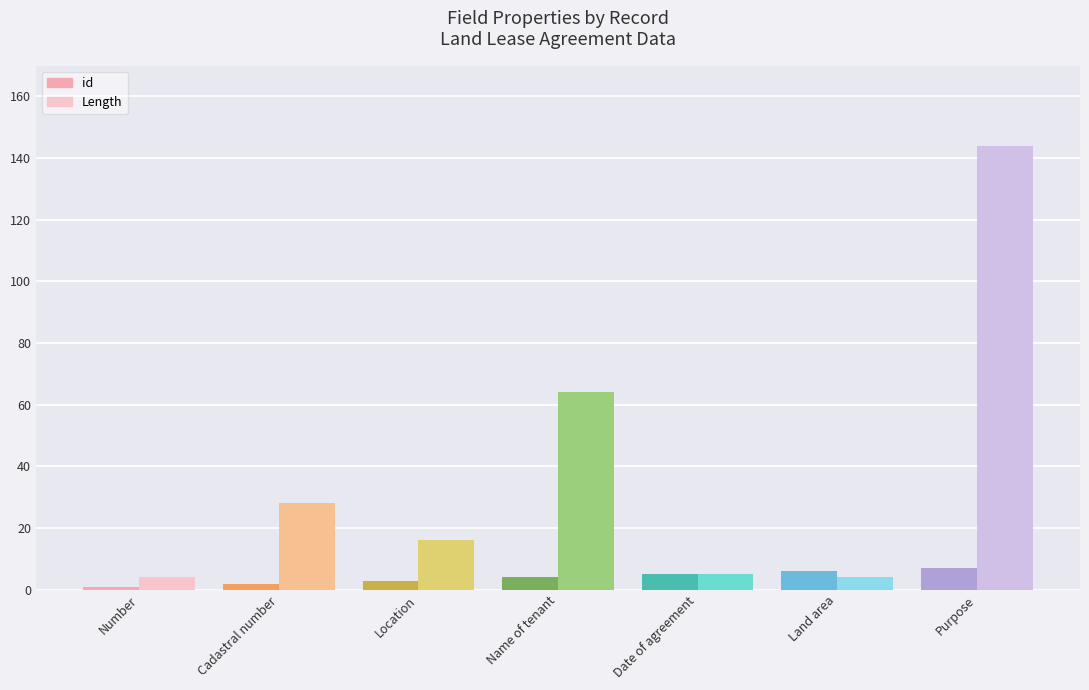

What are all the series names shown in the legend?

id, Length